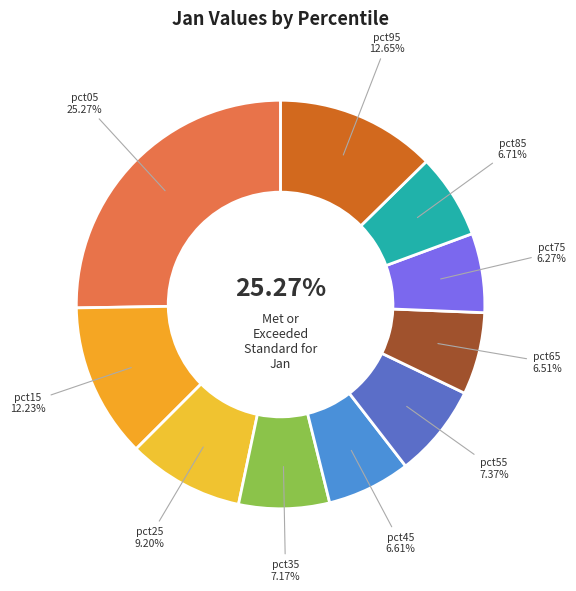

Rank the categories by value from lowest to highest.

pct75, pct65, pct45, pct85, pct35, pct55, pct25, pct15, pct95, pct05